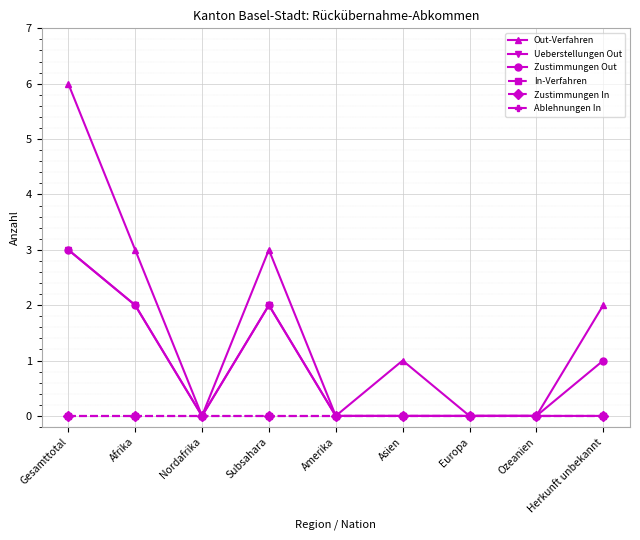

True or false: Zustimmungen In and In-Verfahren intersect in this chart.

False